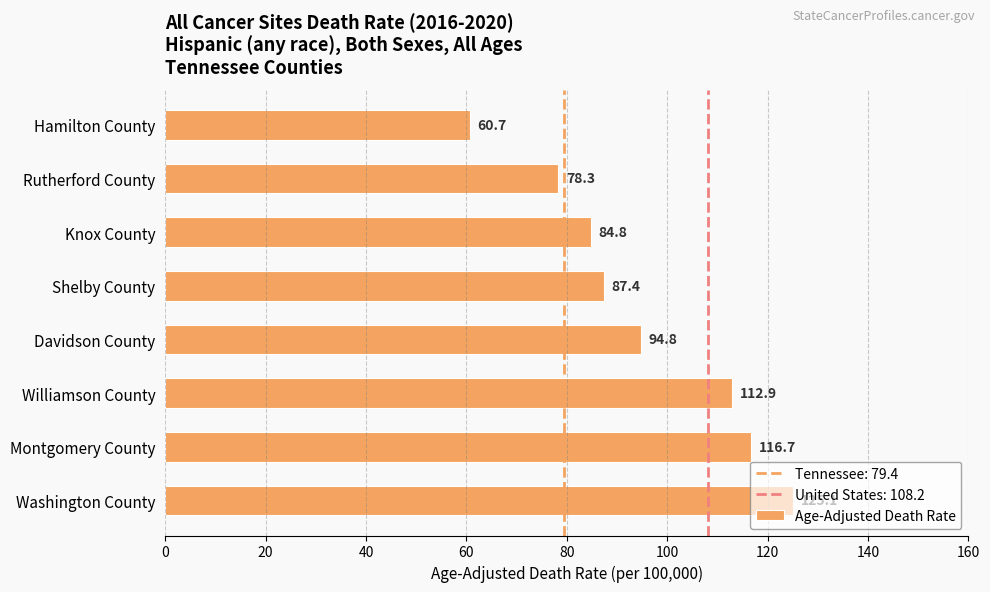

What is the change in value from Rutherford County to Montgomery County?

+38.4